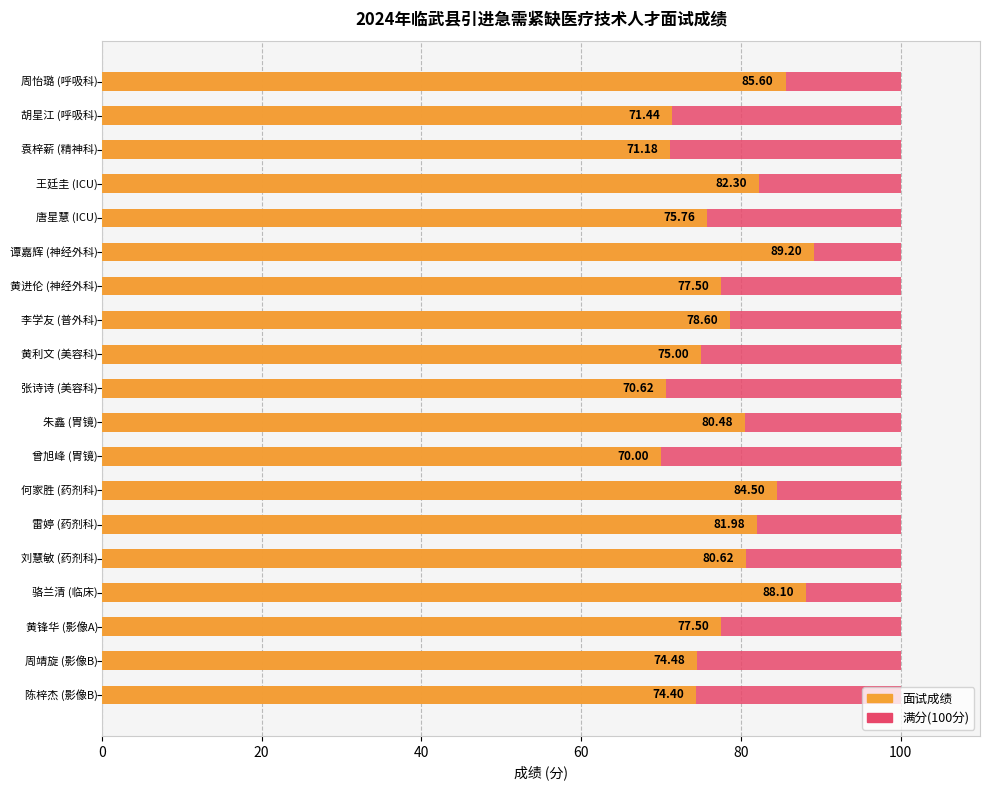

What is the difference between the maximum and second lowest values in the 面试成绩 series?

18.6